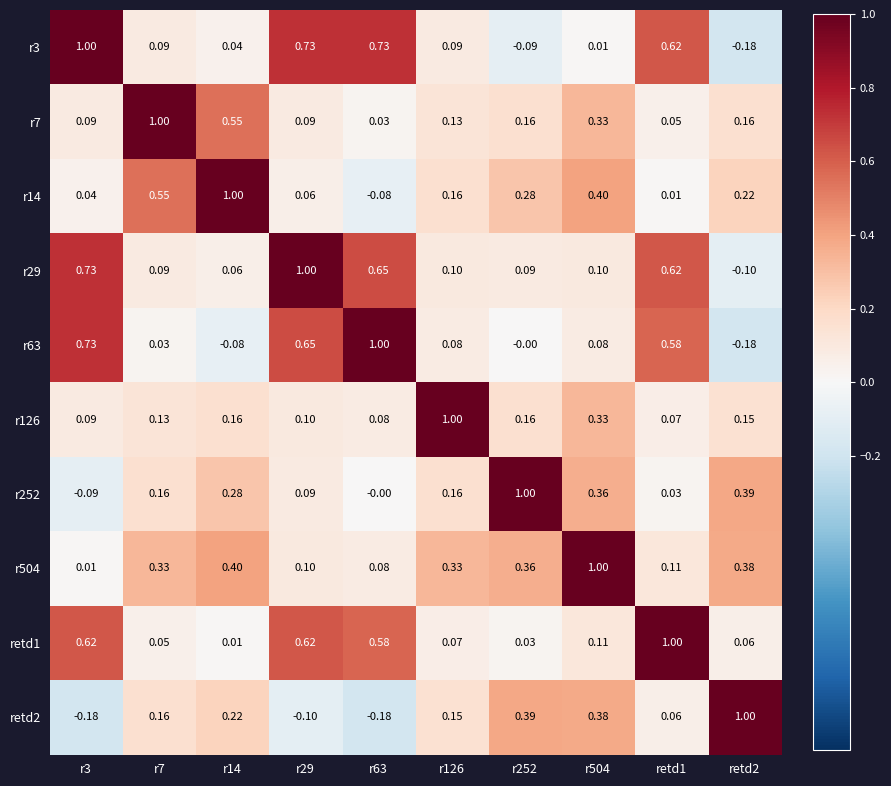

Is the value of r3 at r63 greater than the value of r126 at r504?

Yes